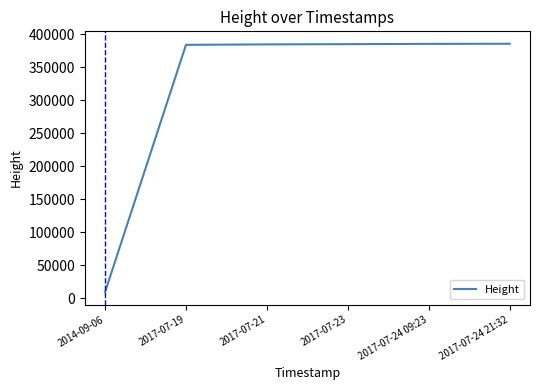

The value at 2017-07-24 09:23 is 182797. True or false?

False